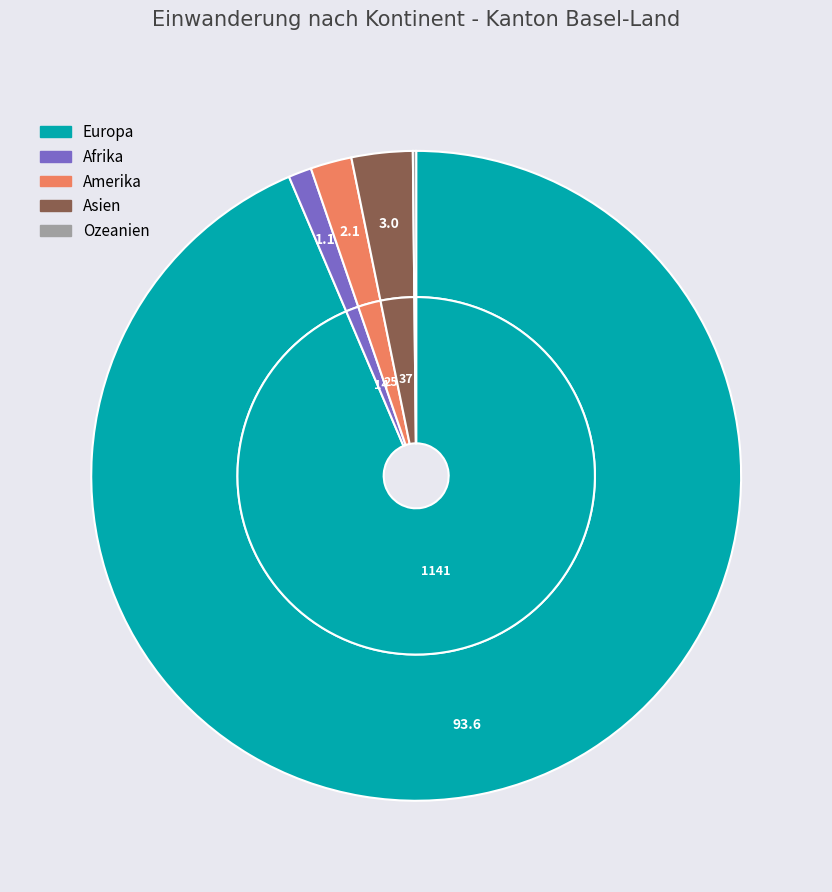

What percentage do Amerika and Ozeanien together represent?

2.2%